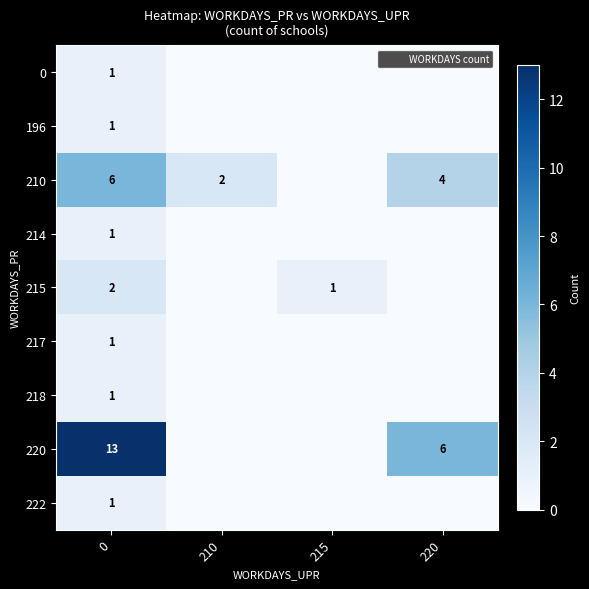

List the labels in order of 0 value, largest first.

0, 210, 215, 220